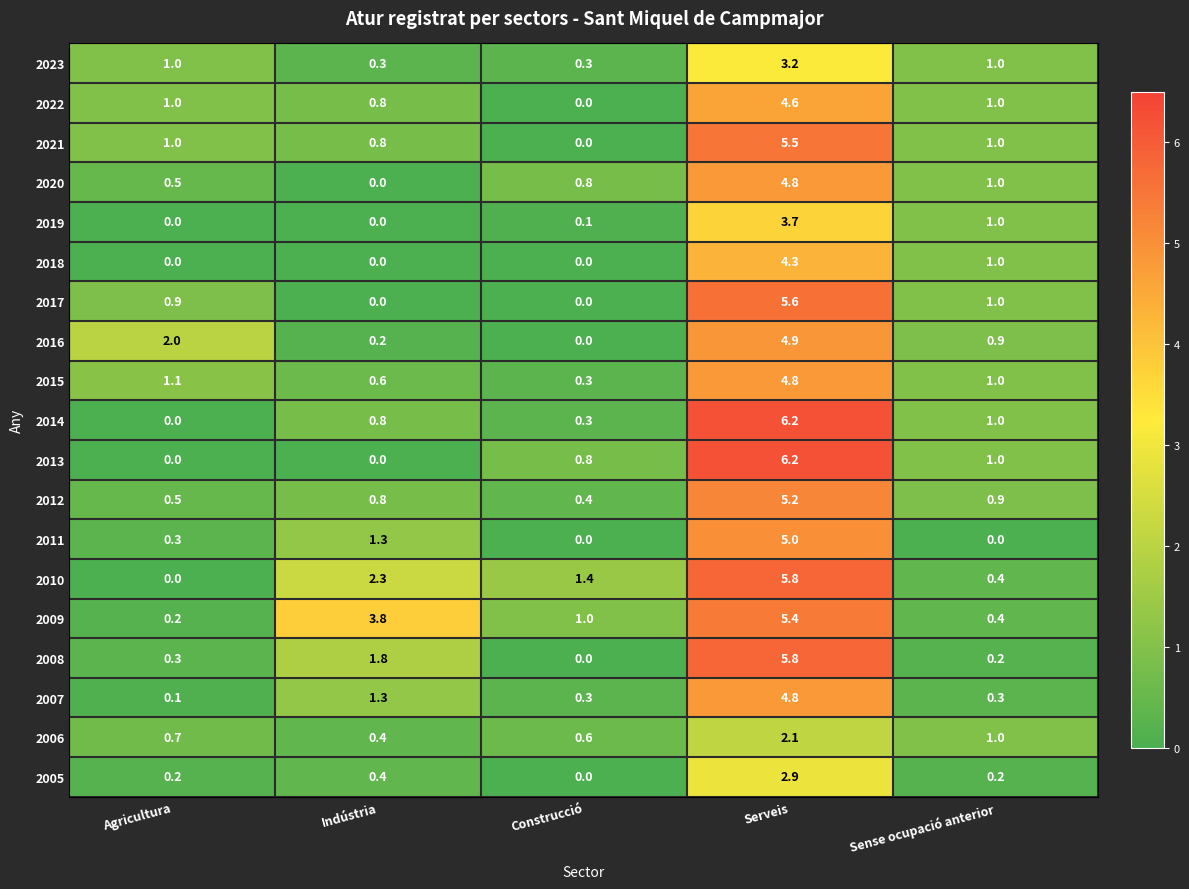

How many distinct data groups are displayed?

19